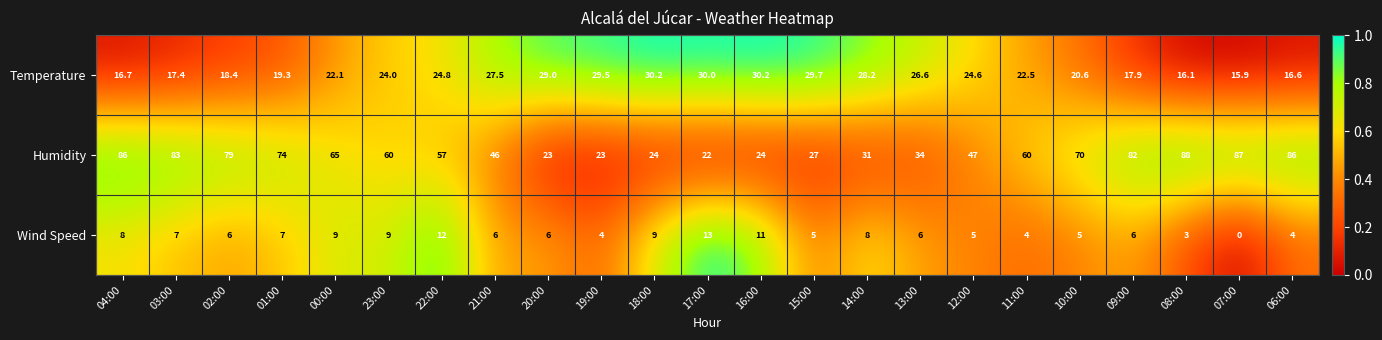

What is the difference between the Humidity values at 10:00 and 13:00?

36.0